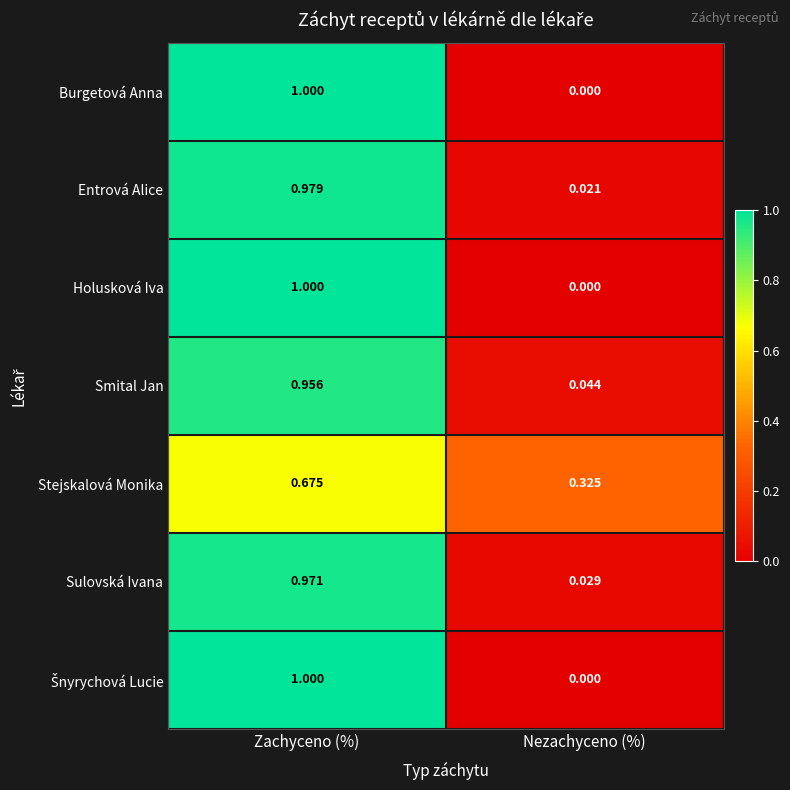

Rank the categories by Holusková Iva value from highest to lowest.

Zachyceno (%), Nezachyceno (%)